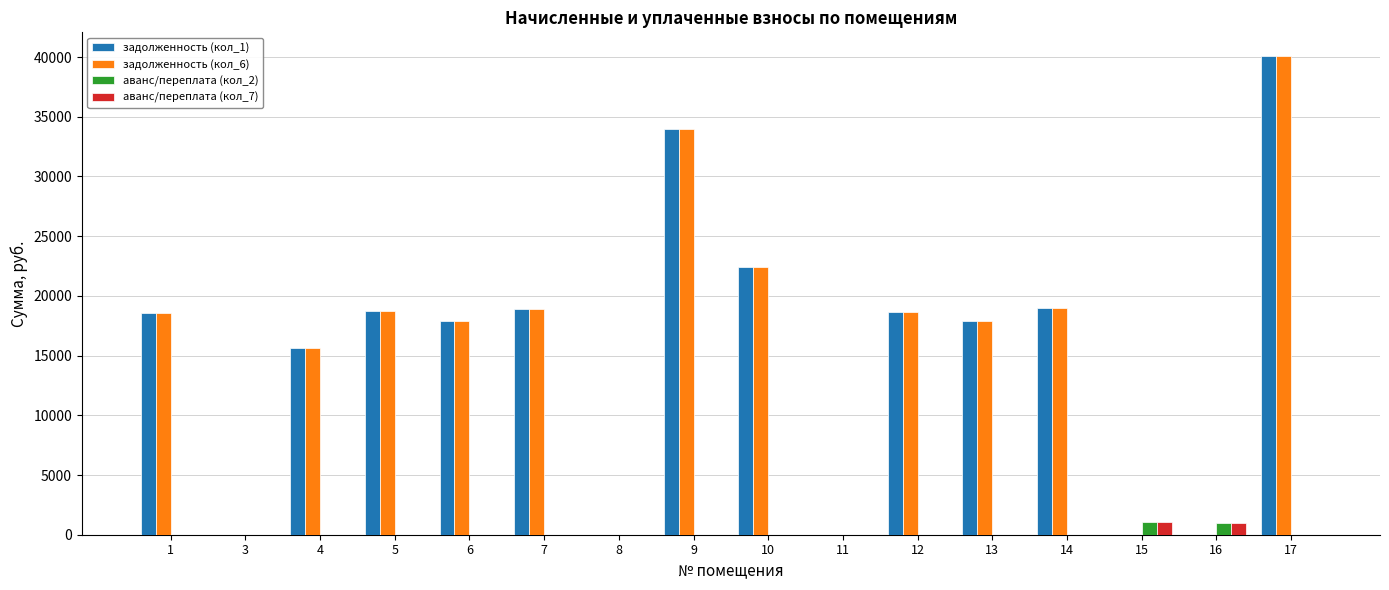

Is the value of аванс/переплата (кол_7) at 8 greater than the value of задолженность (кол_1) at 13?

No